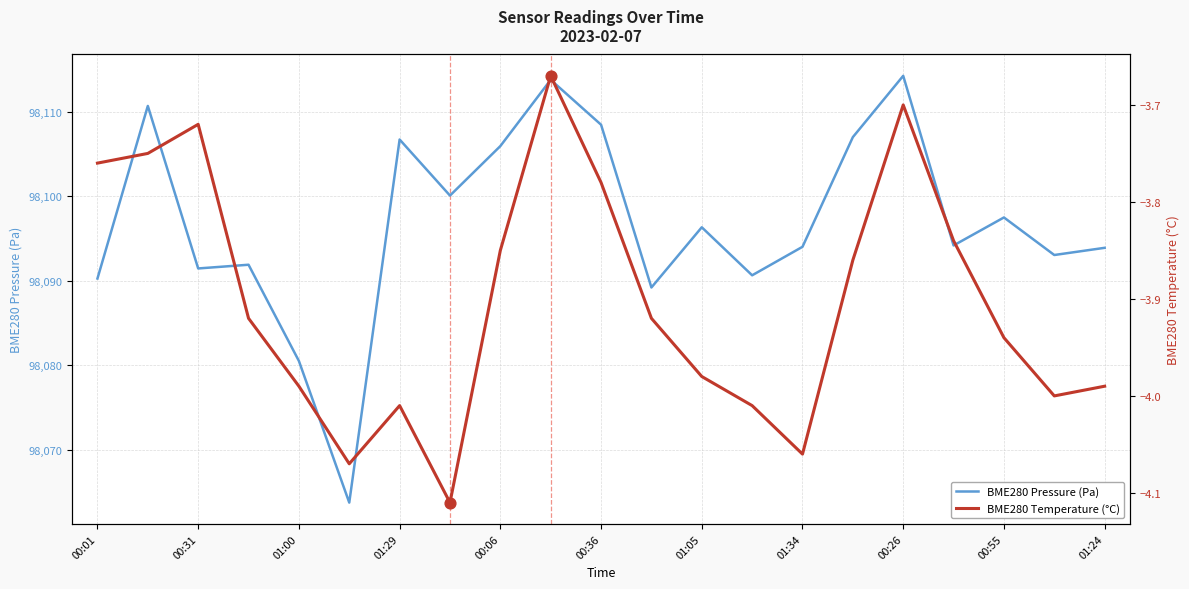

True or false: BME280 Pressure (Pa) has a value of 98106.7 at 01:29.

True